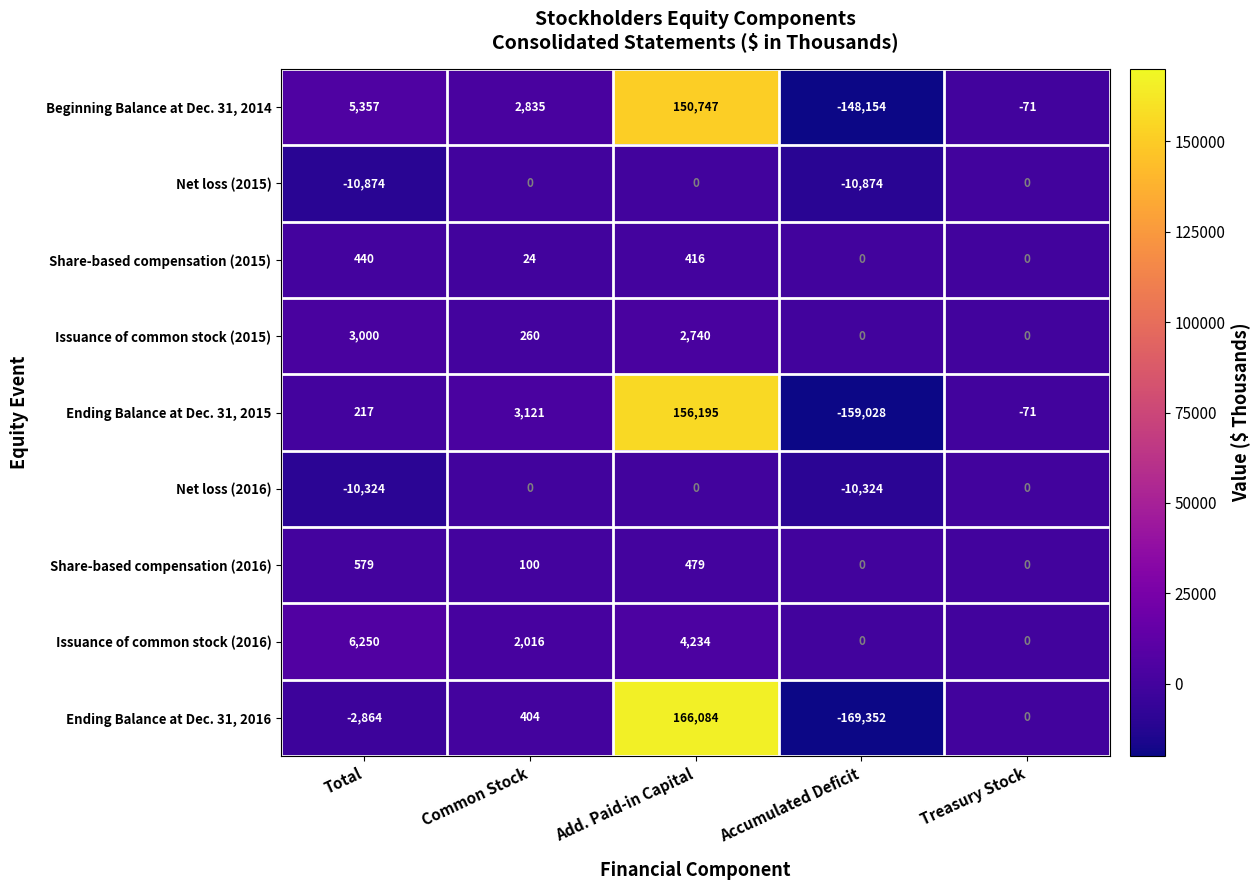

What is the sum of the Ending Balance at Dec. 31, 2016 values at Treasury Stock and Total?

-2864